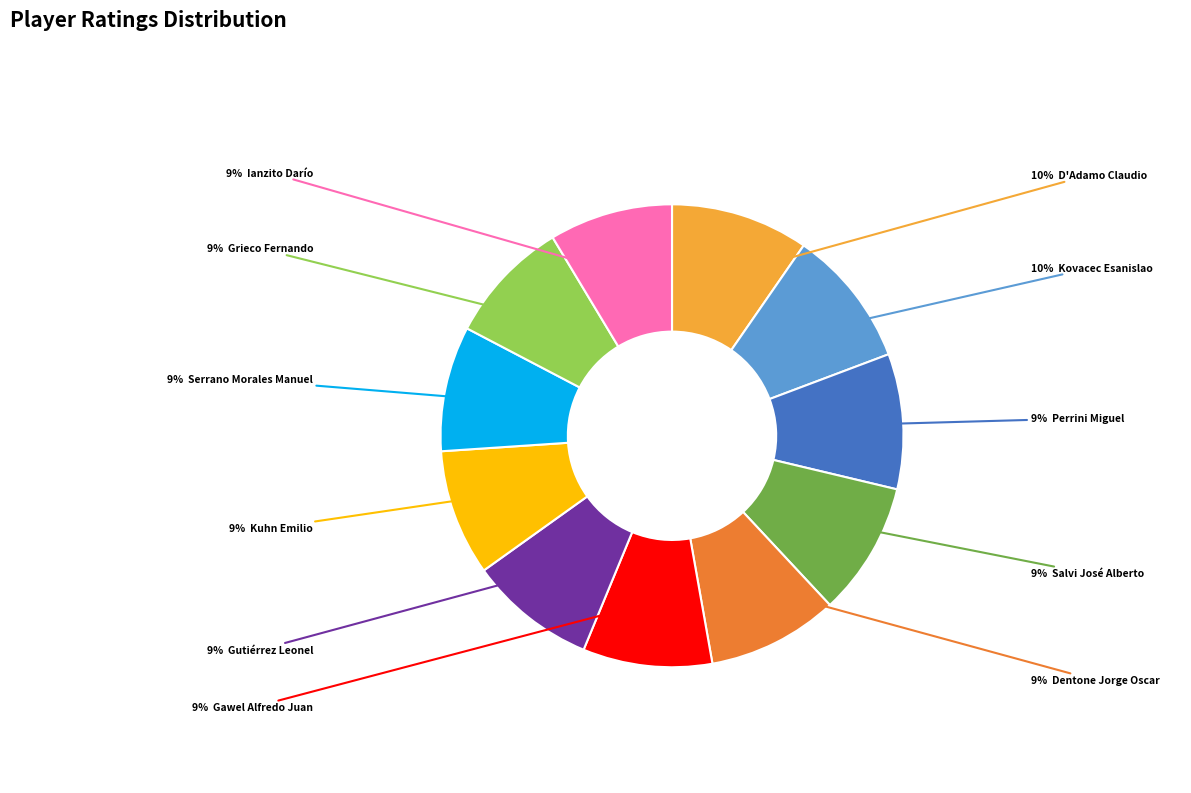

To the nearest percent, what is the average slice percentage?

9%